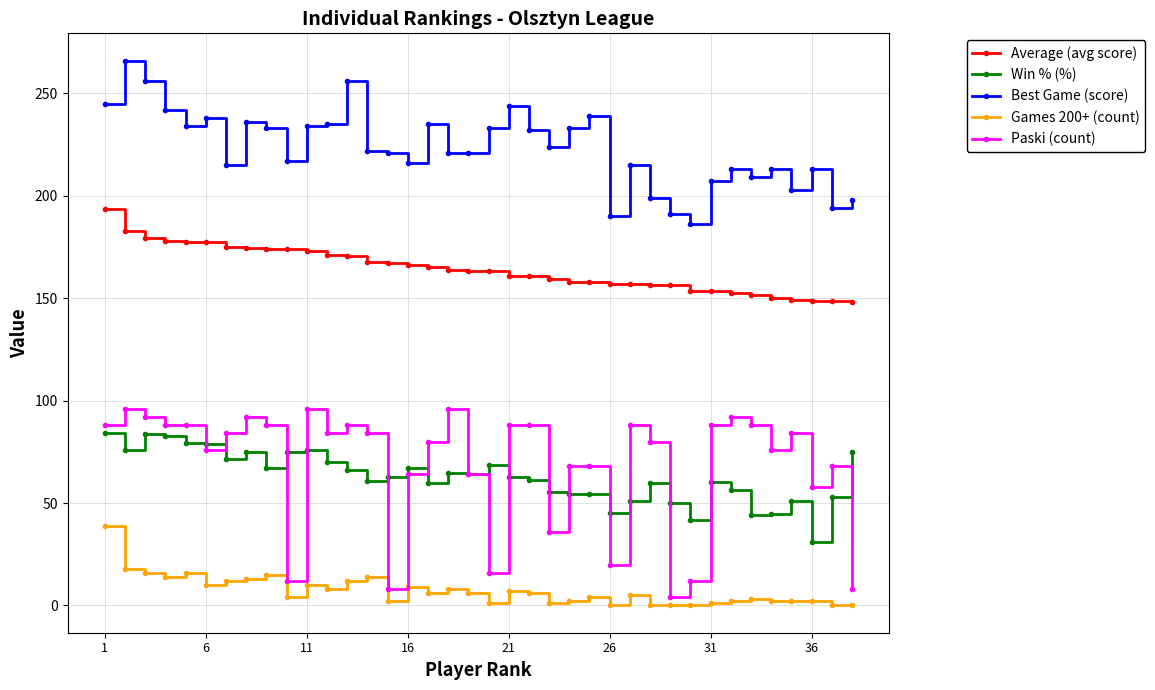

What is the value of the Average (avg score) point at the 28th from the left?

156.7